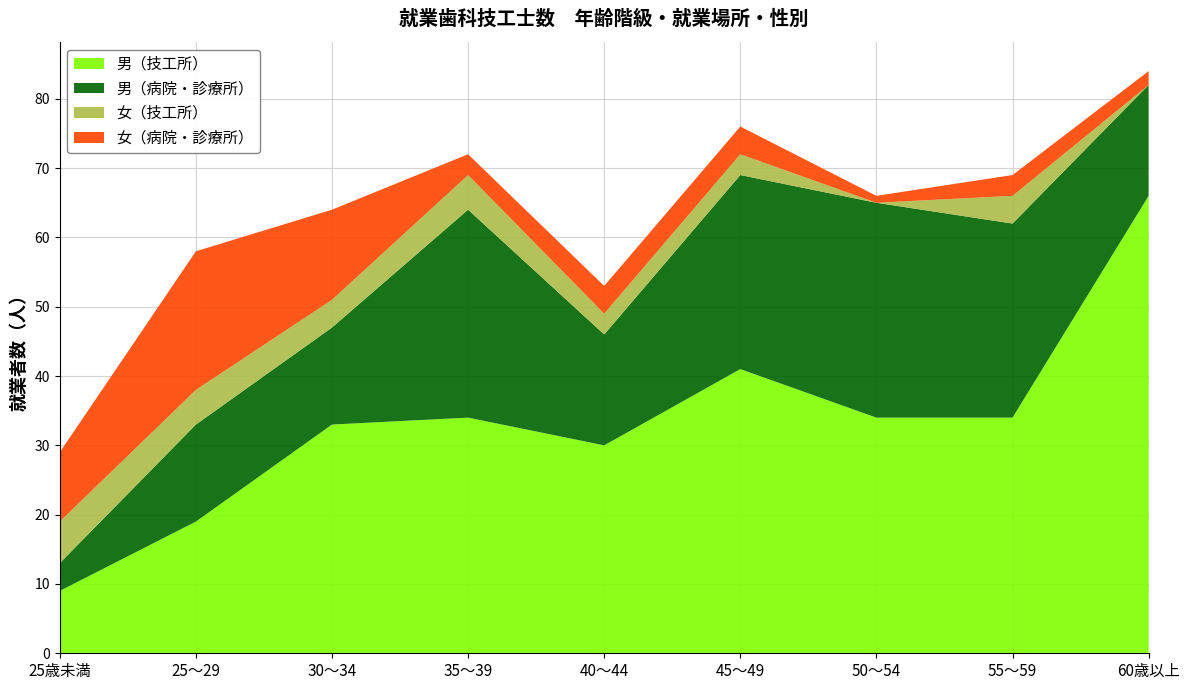

Reading right to left, transcribe all the data shown in this chart.

男（技工所）: 66	34	34	41	30	34	33	19	9
男（病院・診療所）: 16	28	31	28	16	30	14	14	4
女（技工所）: 0	4	0	3	3	5	4	5	6
女（病院・診療所）: 2	3	1	4	4	3	13	20	10